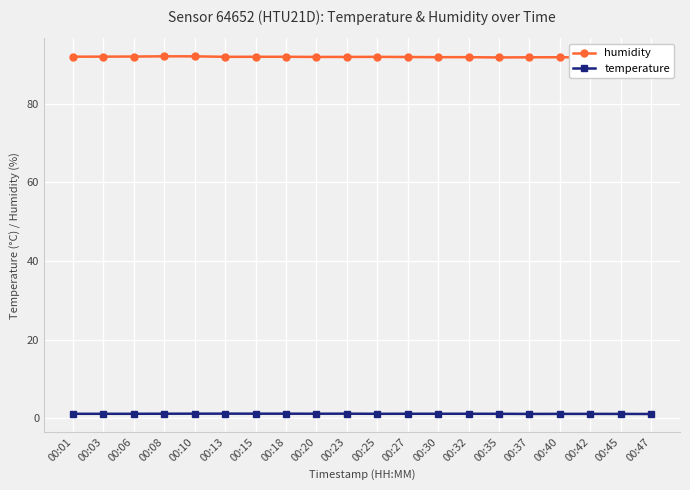

How many interior local peaks does the temperature series have?

2